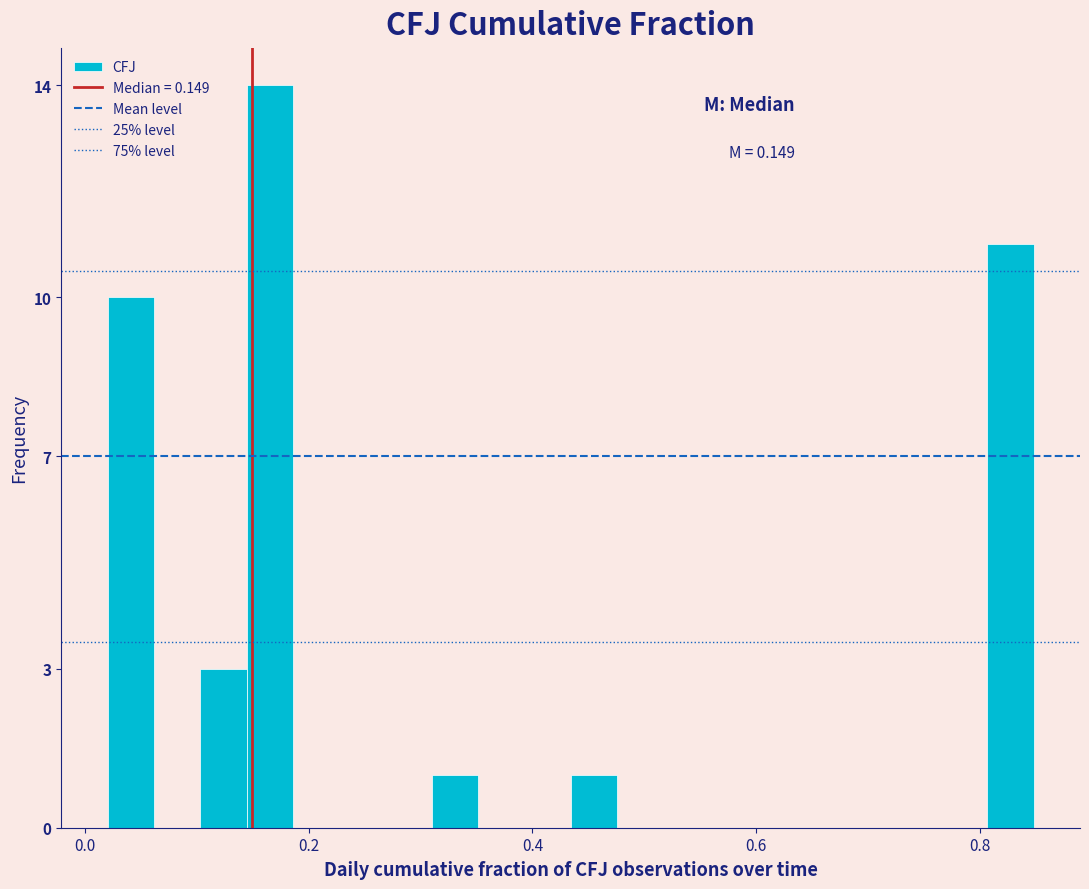

Around what value on the x-axis is the tallest bar? Give the approximate position of its centre, as read against the axis.

0.16